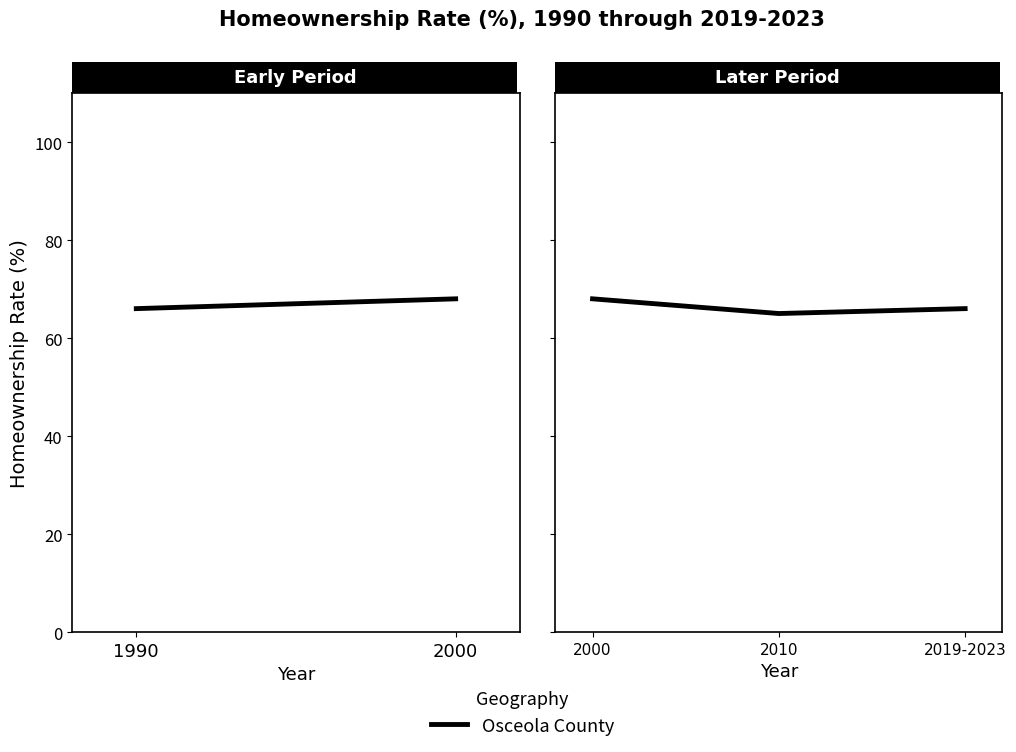

Is this an area chart (filled region under the line)?

No